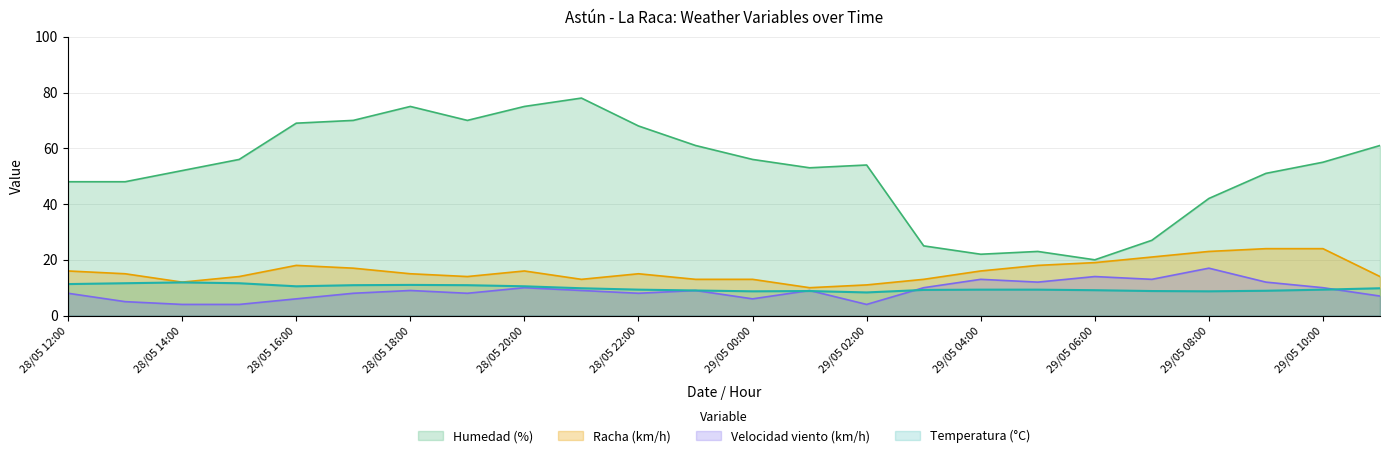

Which series has the largest range (max minus min)?

Humedad (%)